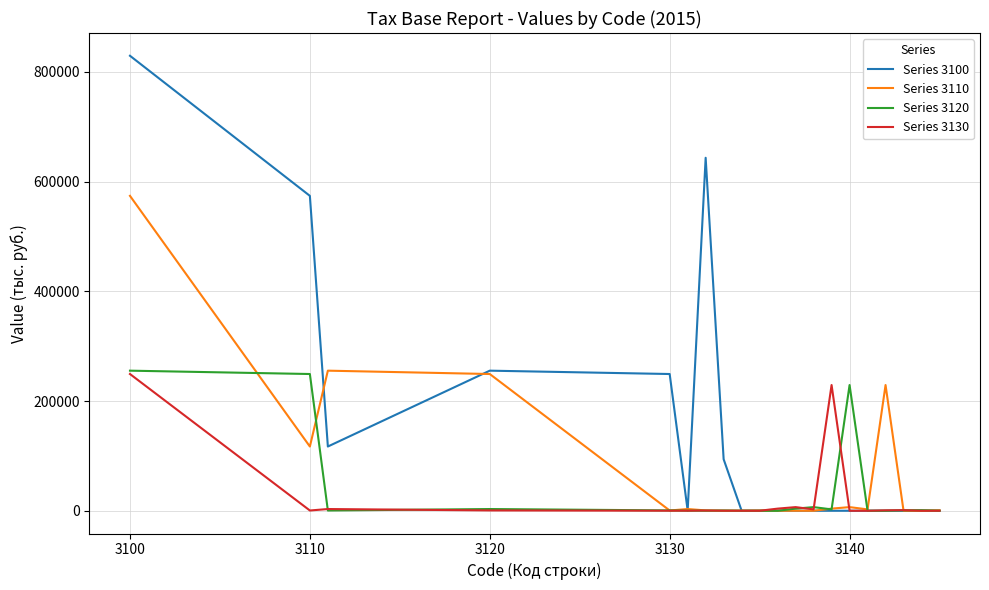

Which series has the widest spread of values?

Series 3100